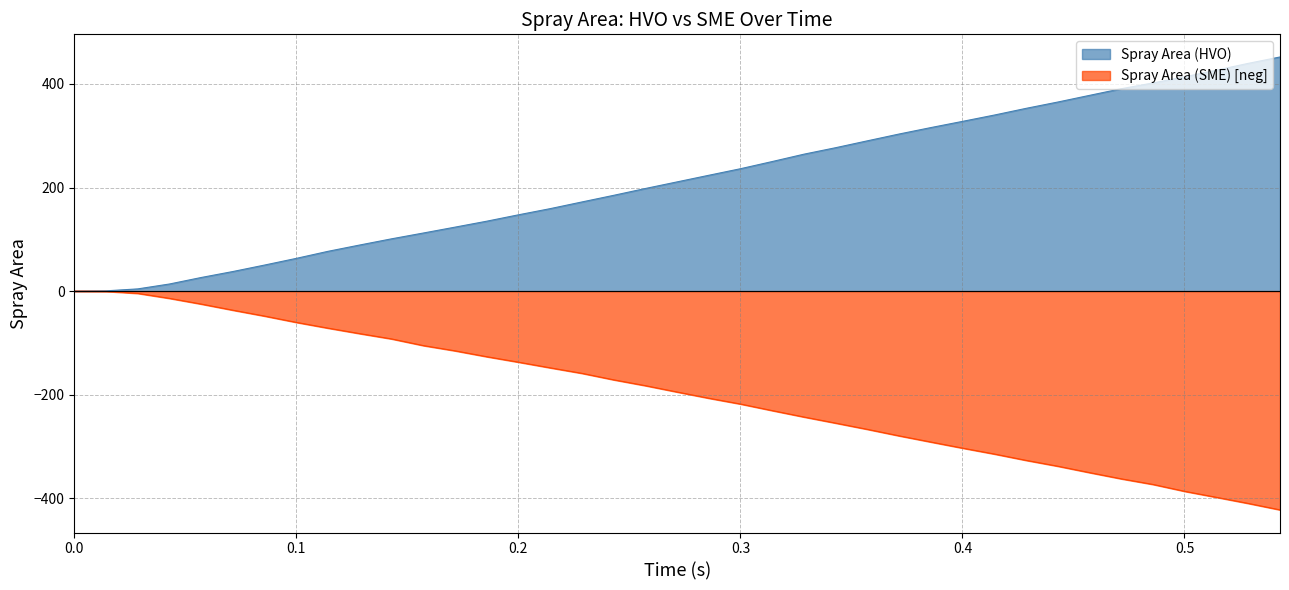

List the series in order of their peak value, lowest first.

Spray Area (SME) [neg], Spray Area (HVO)